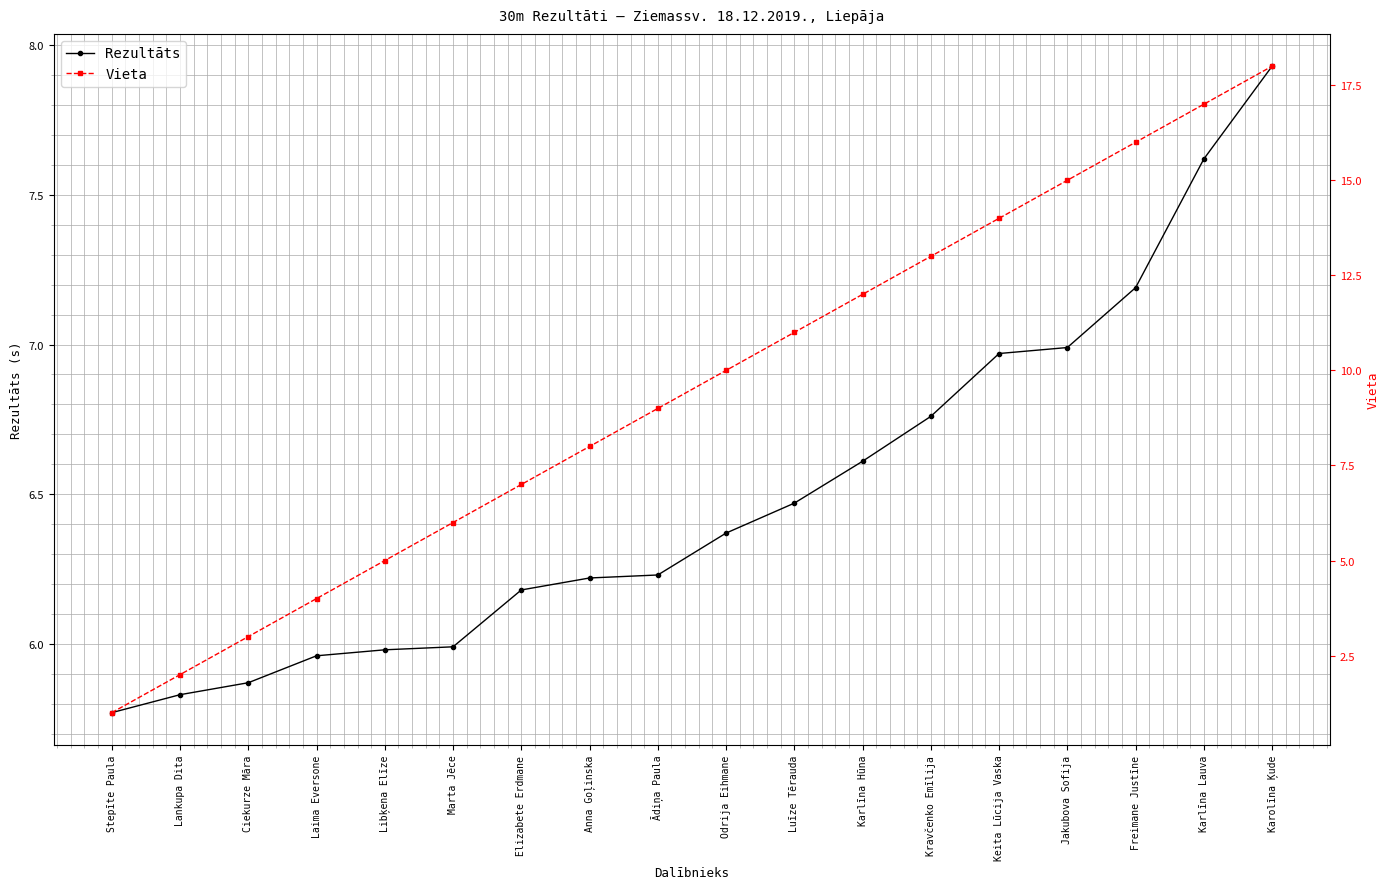

The Rezultāts series shows 6.0 at Marta Jēce. True or false?

True